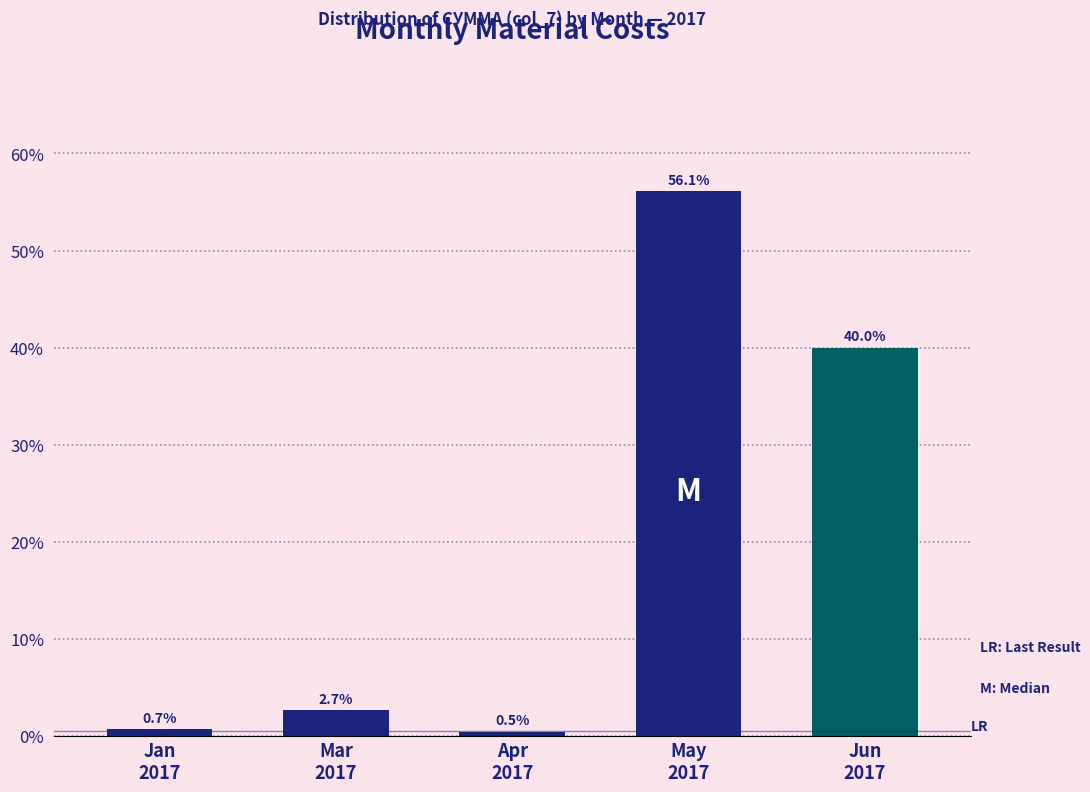

Reading right to left, extract all data points from this chart.

40.0	56.1	0.5	2.7	0.7